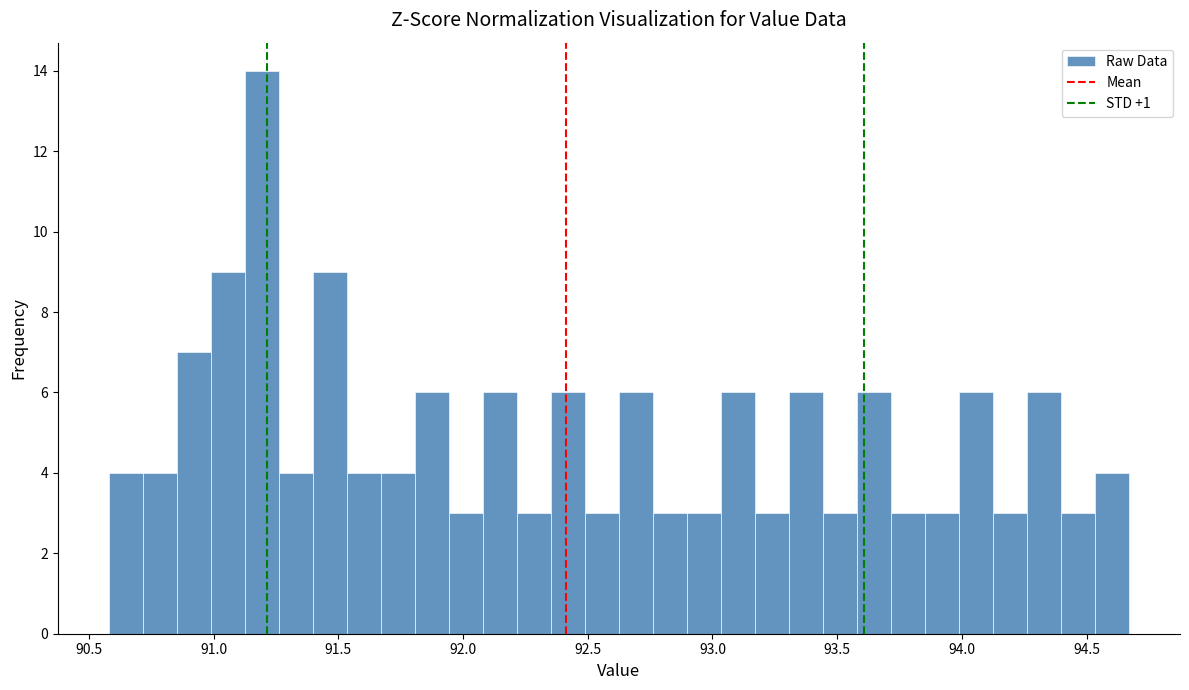

Around what value on the x-axis is the tallest bar? Give the approximate position of its centre, as read against the axis.

91.20